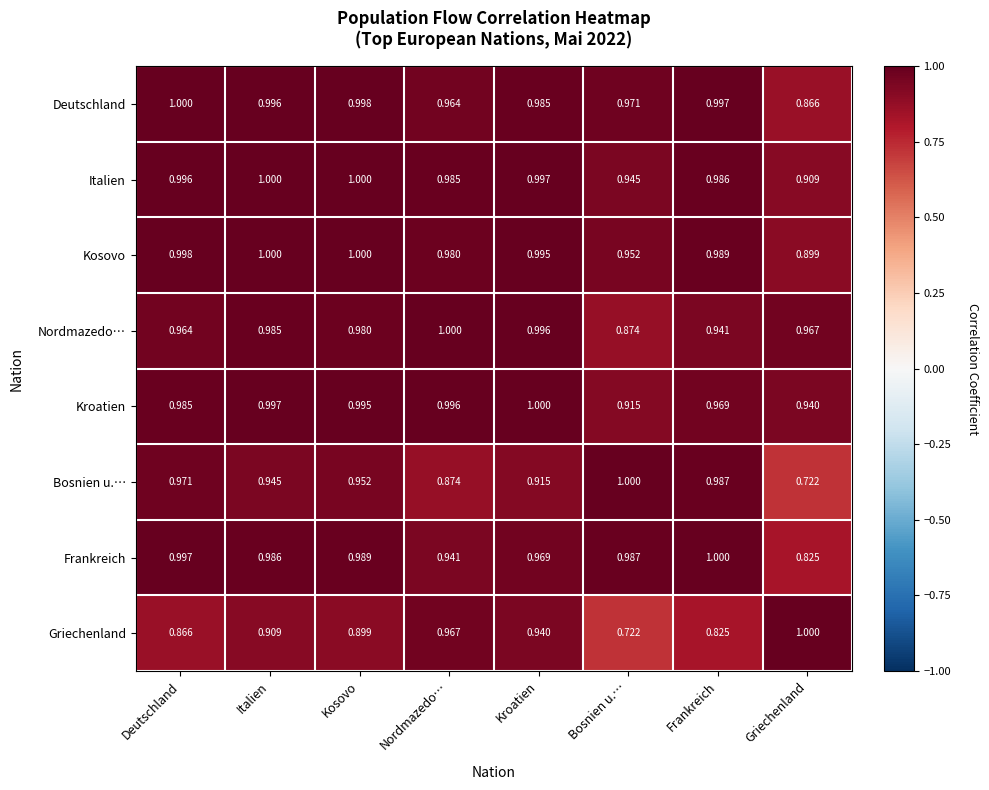

At which label does Kroatien reach its minimum?

Bosnien u.…